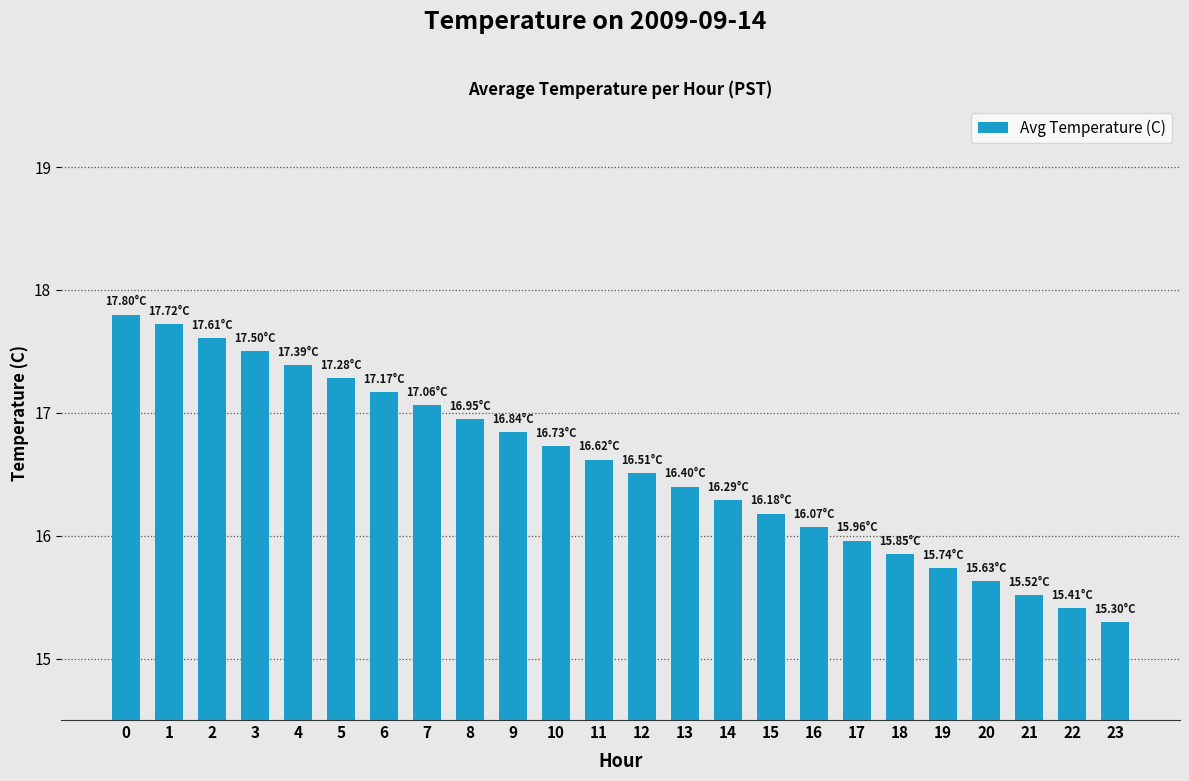

What is the ratio of the value at 12 to the value at 18?

1.0